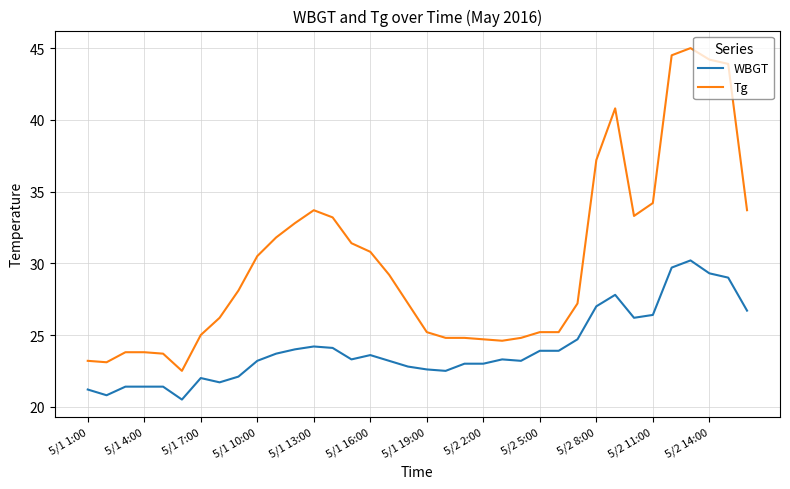

Which series has the largest total across all categories?

Tg